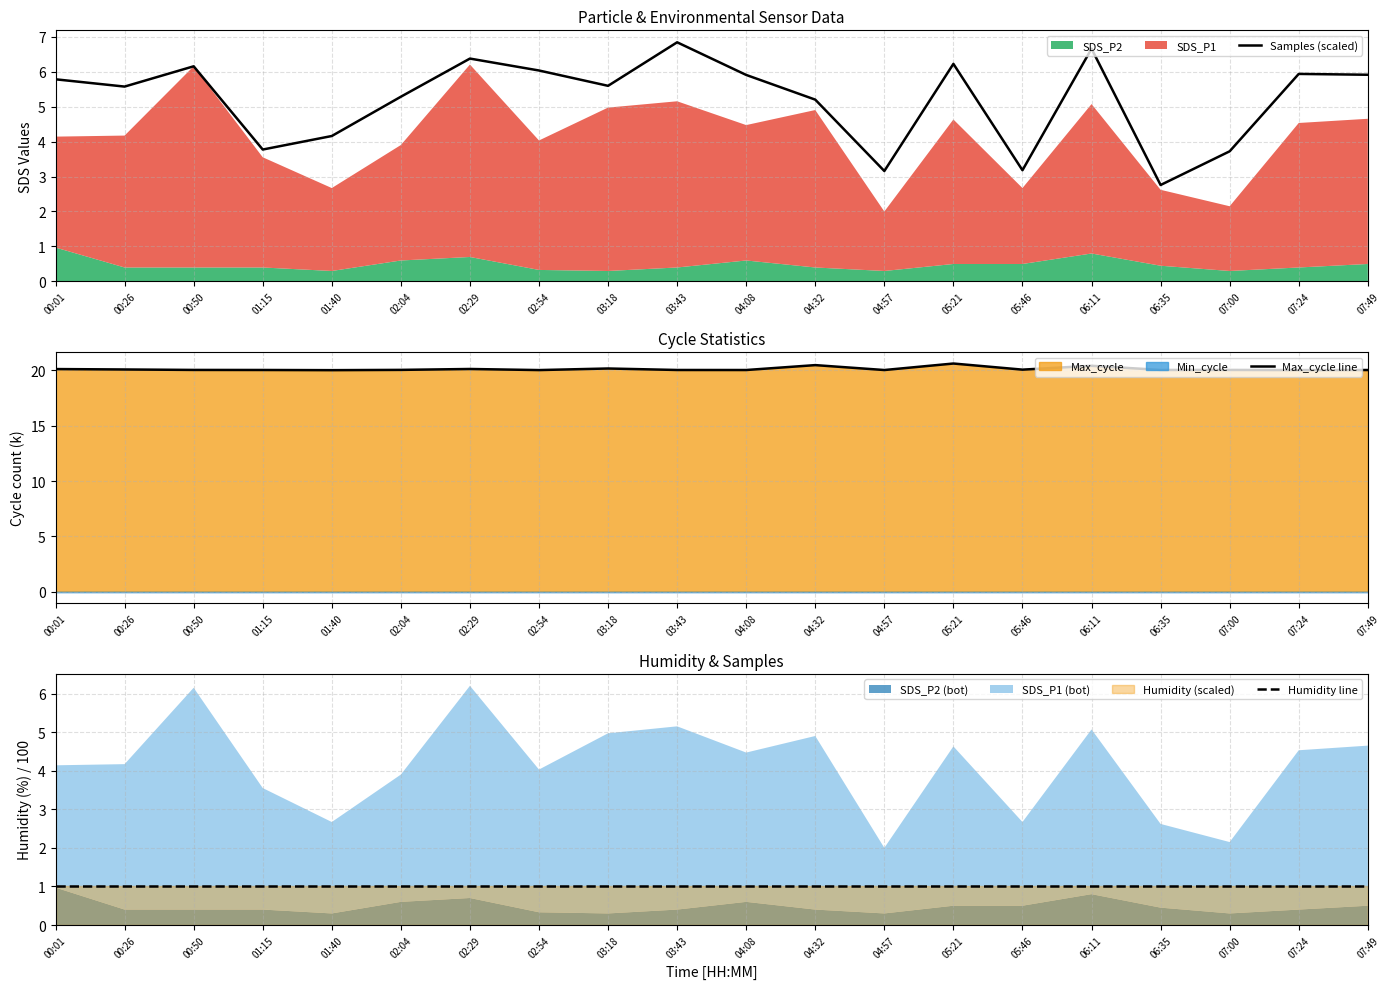

What is the minimum value shown in the chart?

1.0